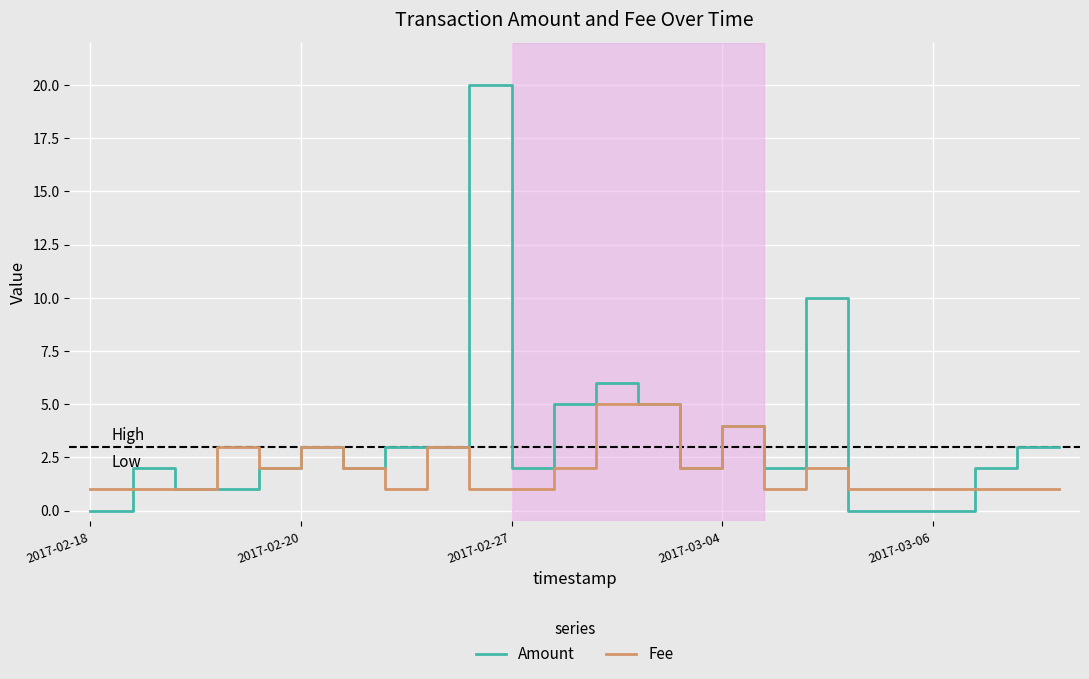

Rank the series by their average value, from highest to lowest.

Amount, Fee